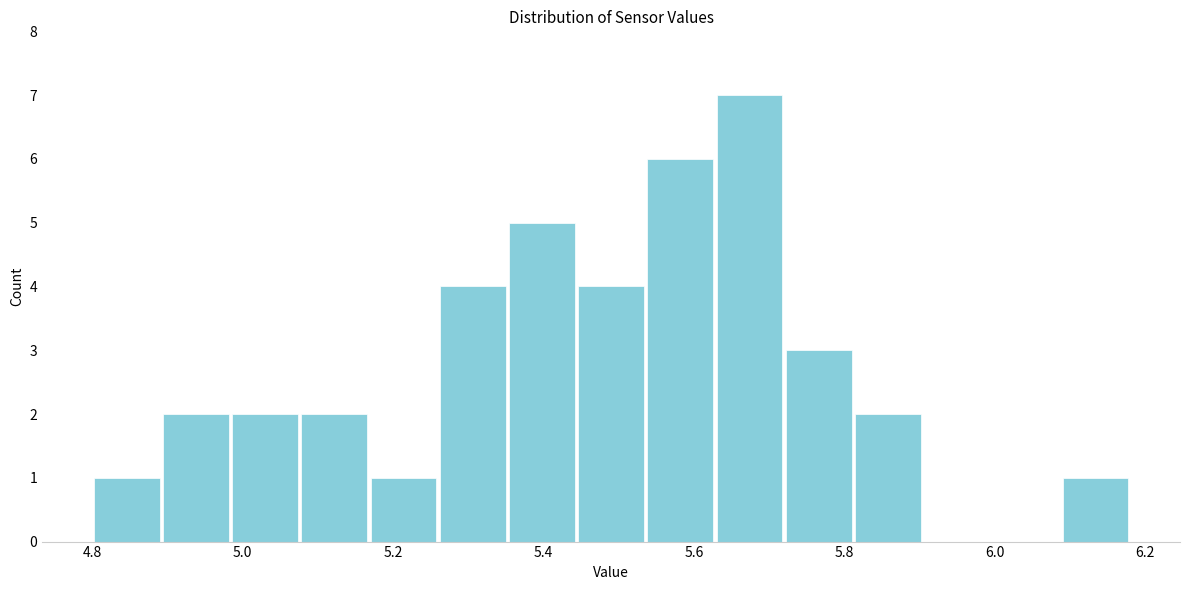

What is the height of the bar covering 4.892 to 4.984 on the x-axis? Neither the bar edges nor the heights are printed on the chart, so give them approximately, as read against the axes.

2